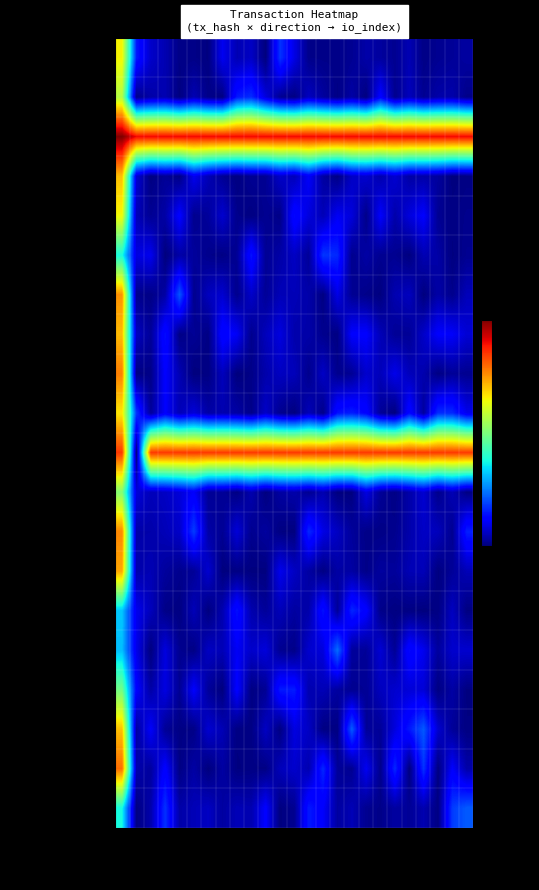

What is the maximum value shown in the chart?

1.0